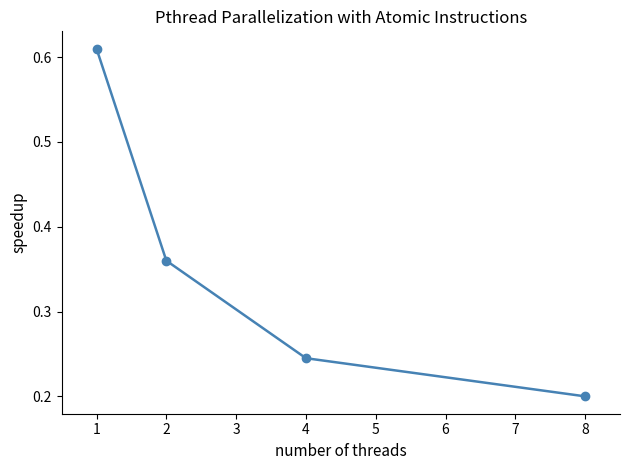

Does the chart display data point markers on the line(s)?

Yes